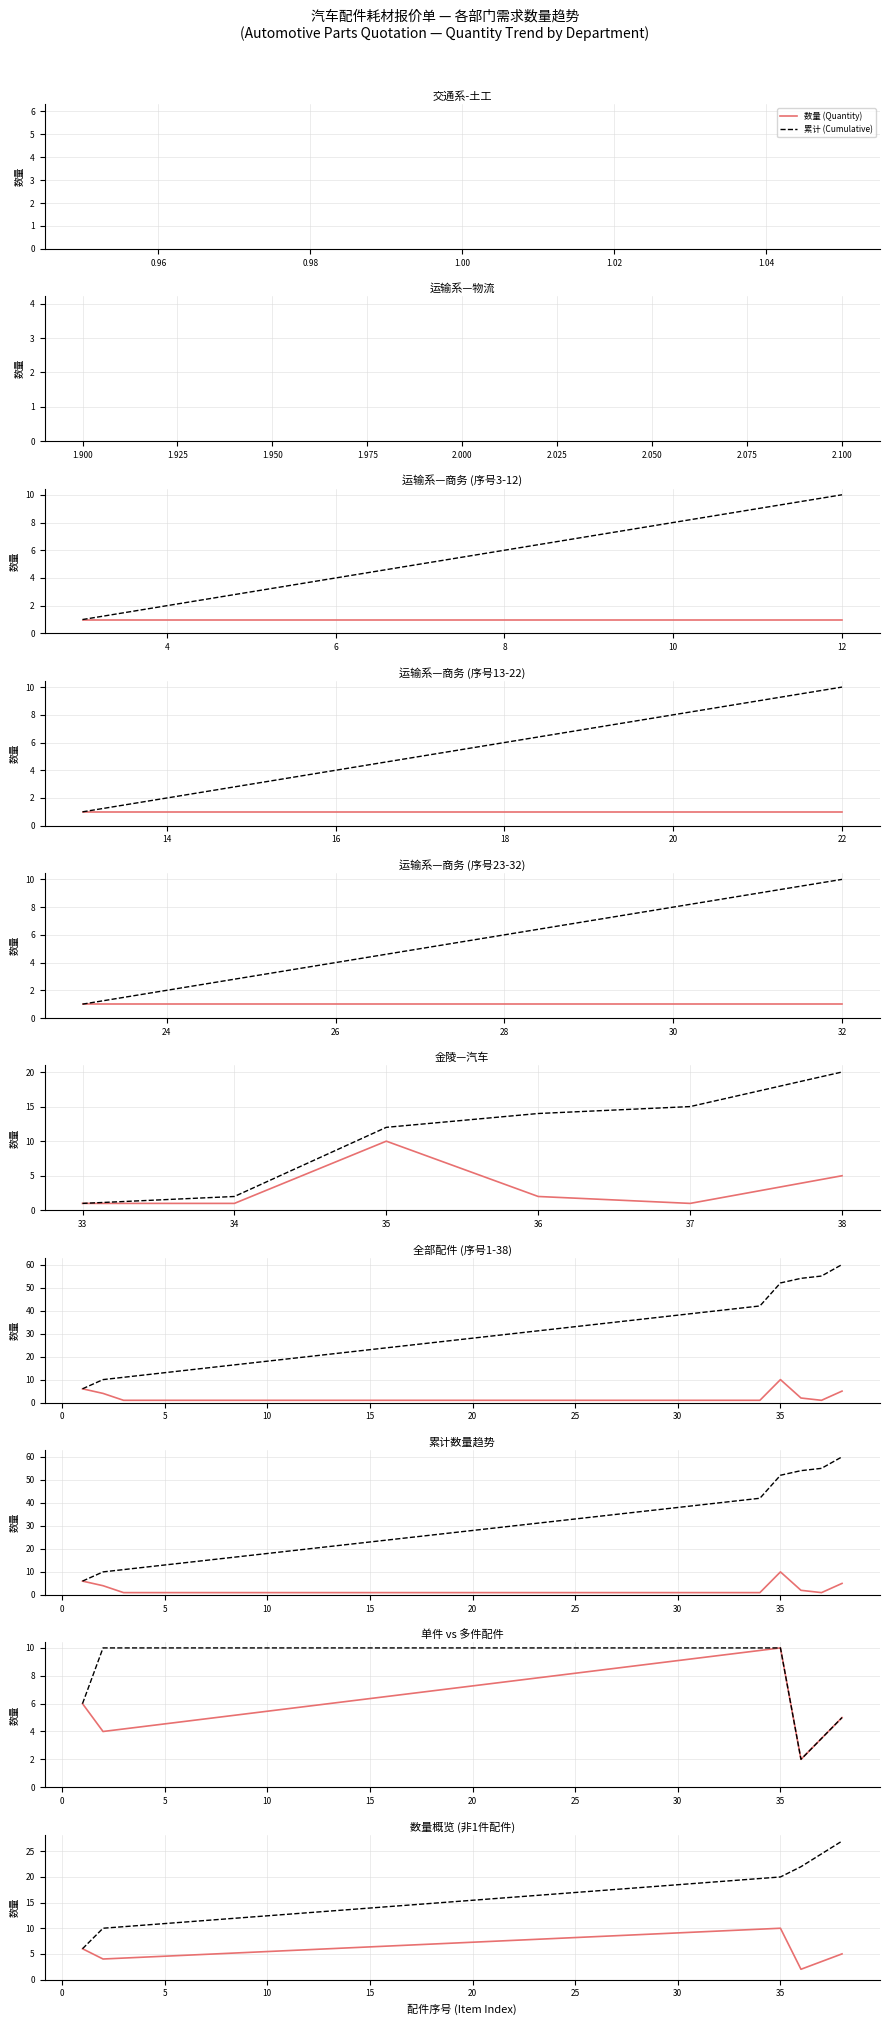

The value of 累计 (Cumulative) at 0.94 is 9. True or false?

False